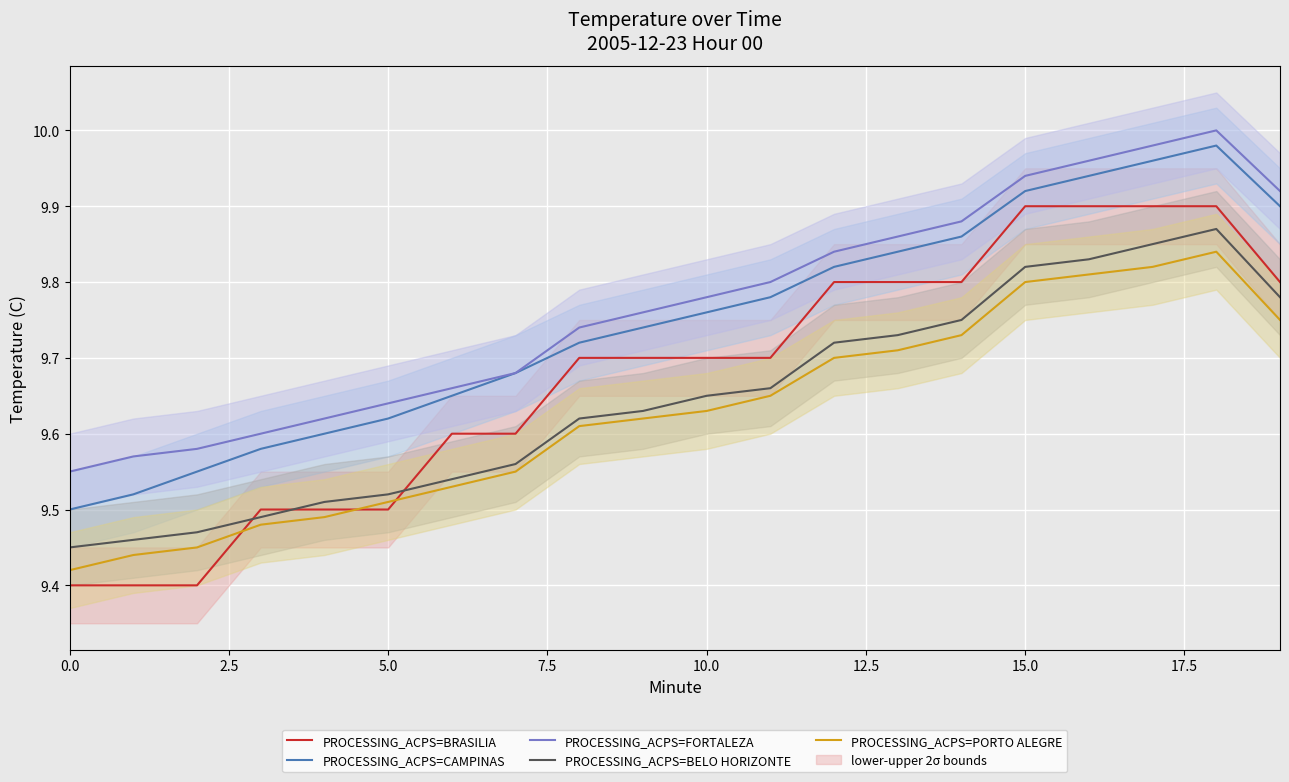

What is the approximate value of PROCESSING_ACPS=BELO HORIZONTE at 12?

9.7